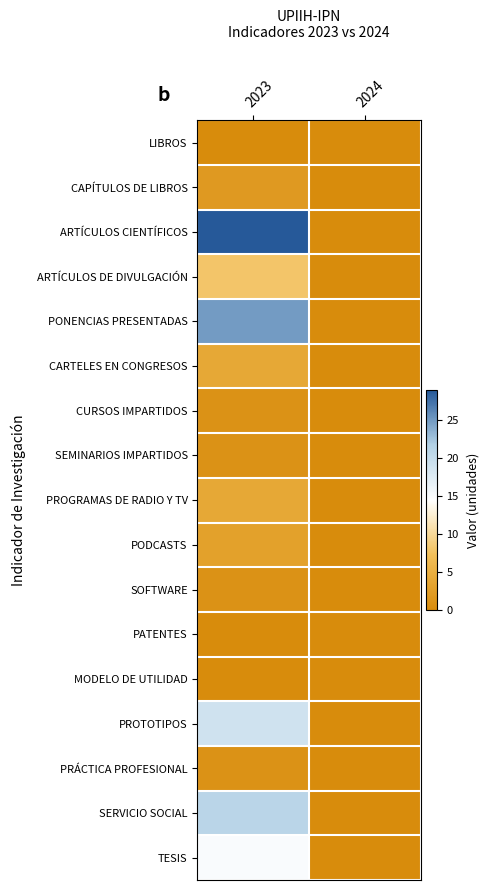

At which category is the sum across all series the highest?

2023